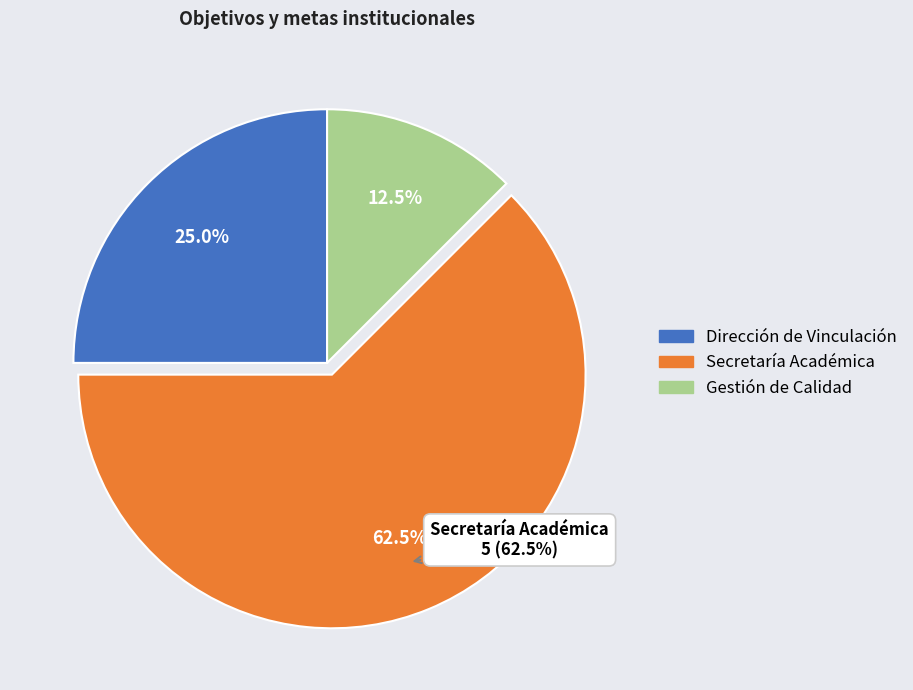

To the nearest percent, what is the average slice percentage?

33%